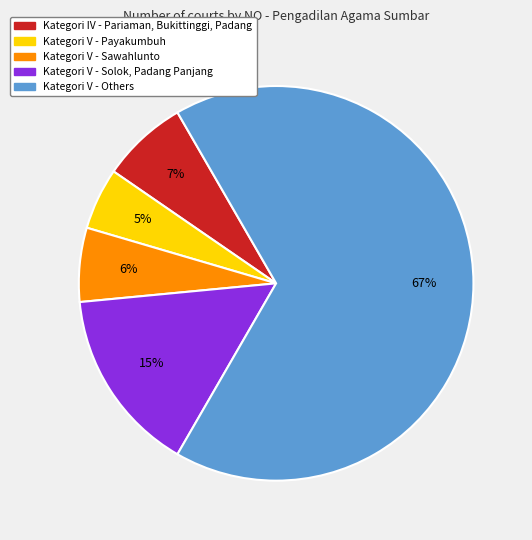

Does any single category account for the majority?

Yes